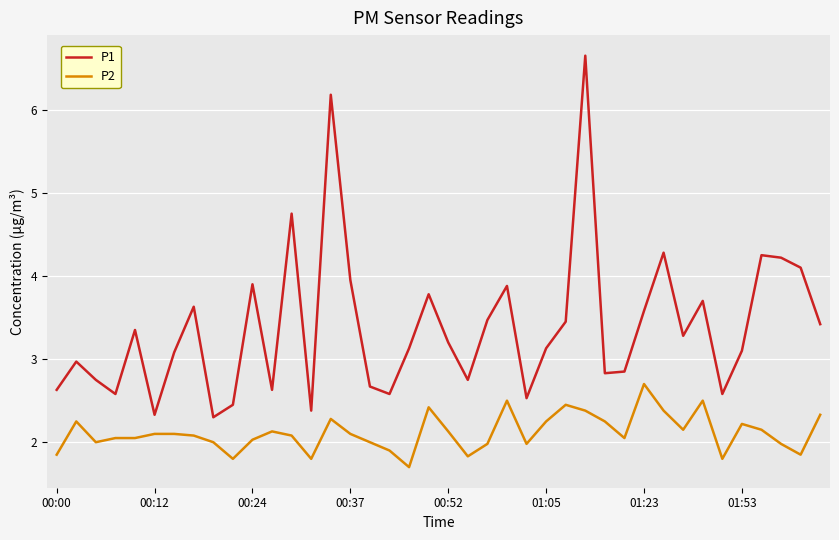

In P1, how many points are higher than both neighbors (excluding endpoints)?

12